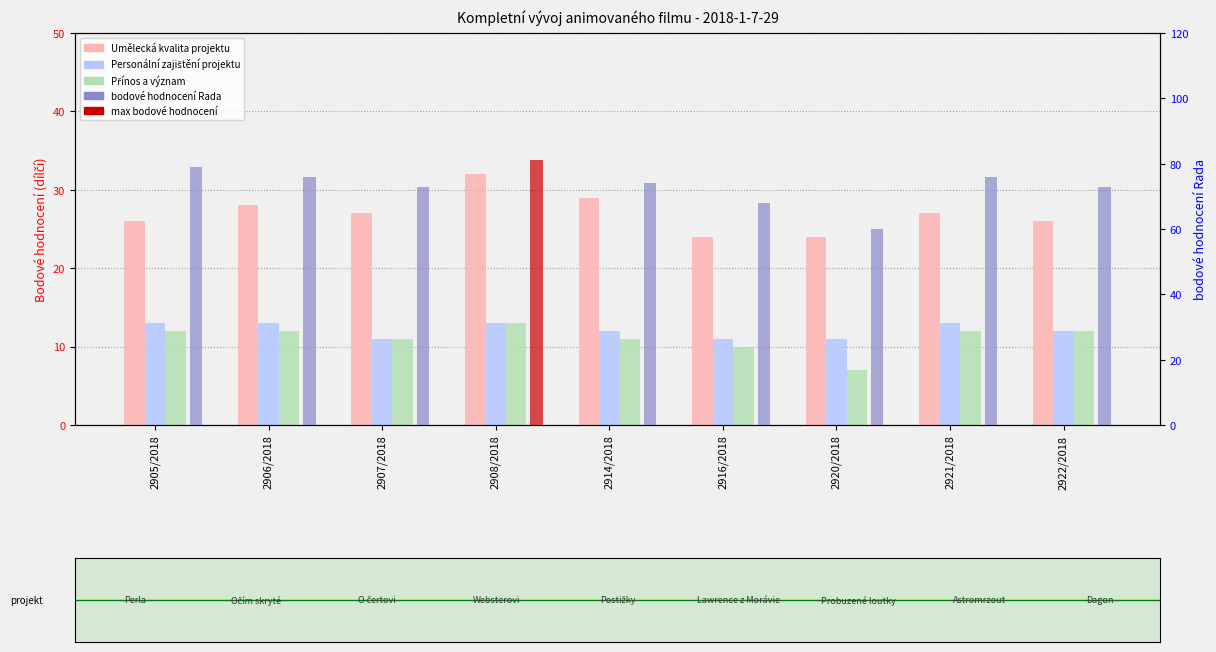

Count the Umělecká kvalita projektu values in the range 26 to 28.

5